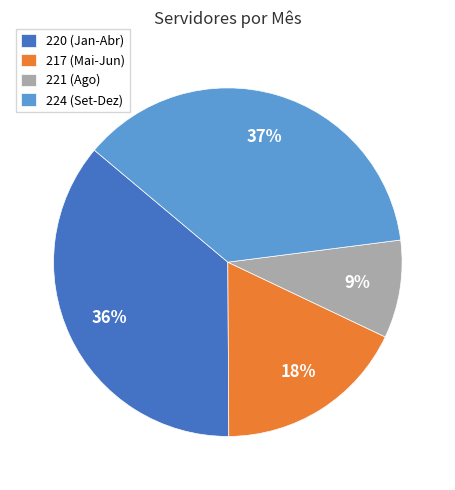

What is the largest slice in the pie chart?

224 (Set-Dez)